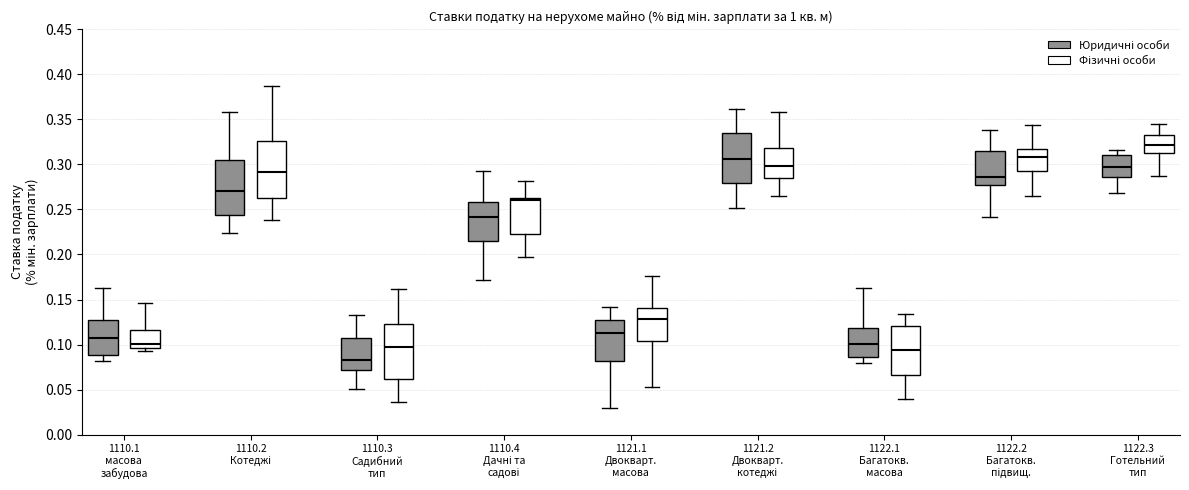

Which box's median line is the lowest?

1110.3 Садибний тип (Юридичні особи)